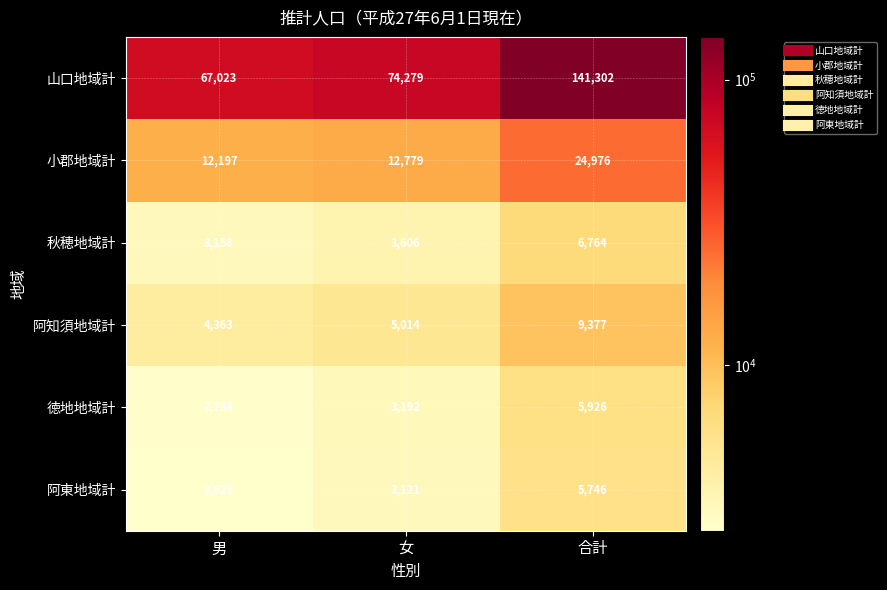

What is the sum of the 阿東地域計 values at 合計 and 男?

8371